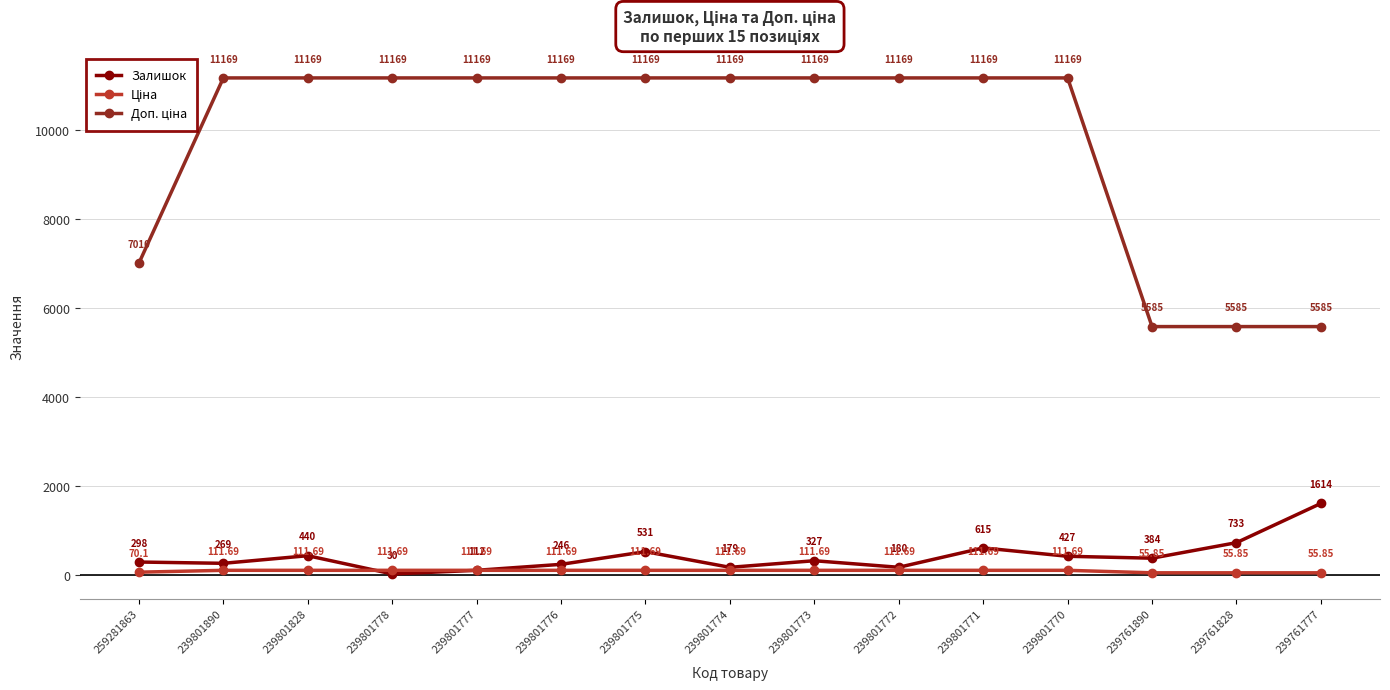

What is the value of the Залишок point at the 12th from the left?

427.0